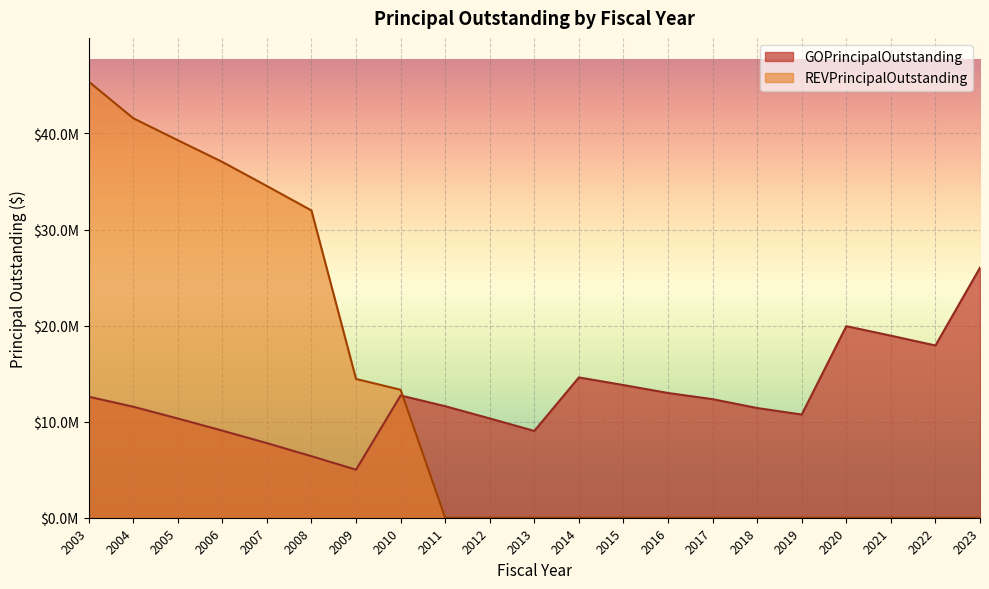

How many data points does each series have?

21